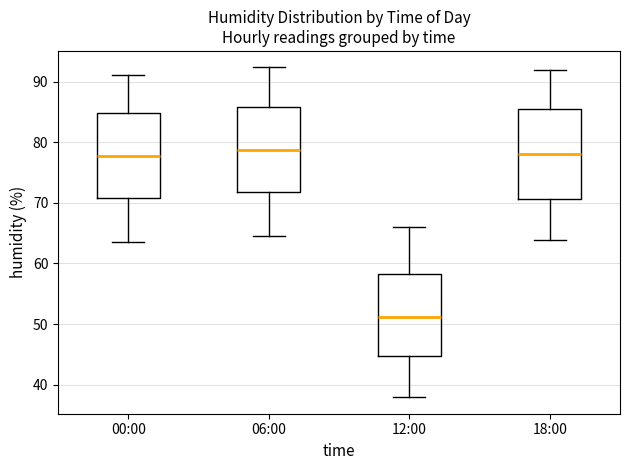

Reading left to right, read every box against the y-axis: the position of its median line, the range the box covers, and the ends of its whiskers. The values are not printed on the chart, so give them approximately, as read against the axis.

00:00: median 78, box 71 to 85, whiskers 64 to 91
06:00: median 79, box 72 to 86, whiskers 65 to 92
12:00: median 51, box 45 to 58, whiskers 38 to 66
18:00: median 78, box 71 to 86, whiskers 64 to 92